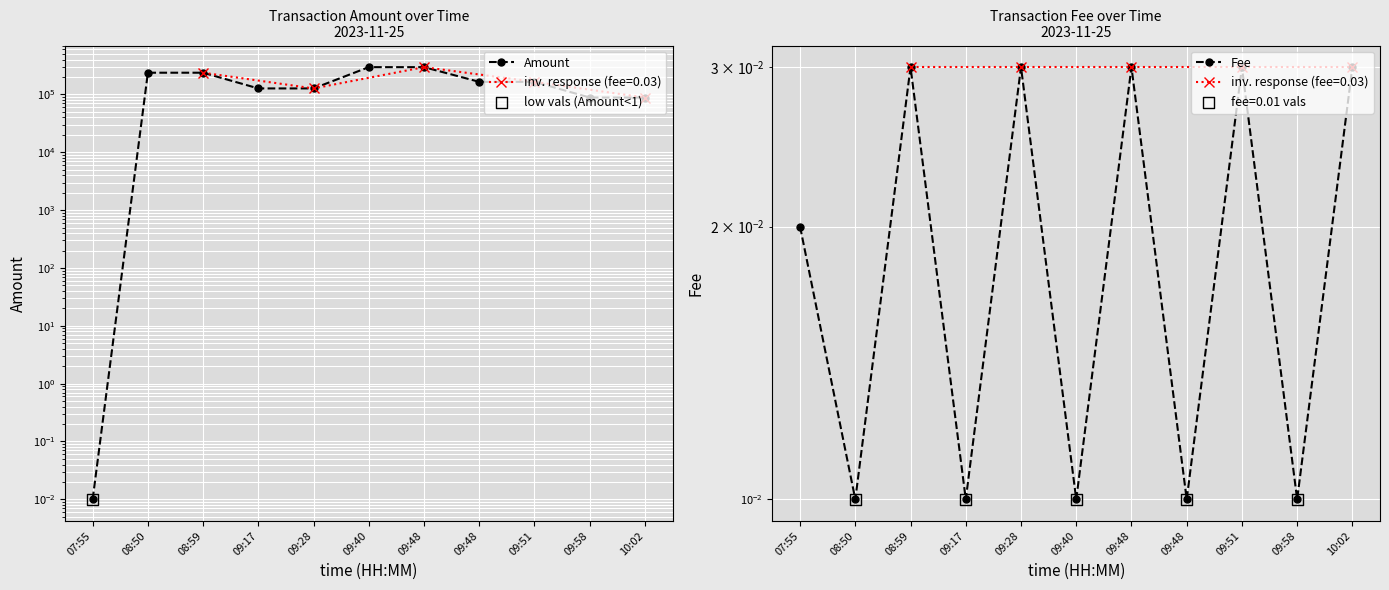

Is the value of Amount at 09:48 greater than the value of Fee at 07:55?

Yes